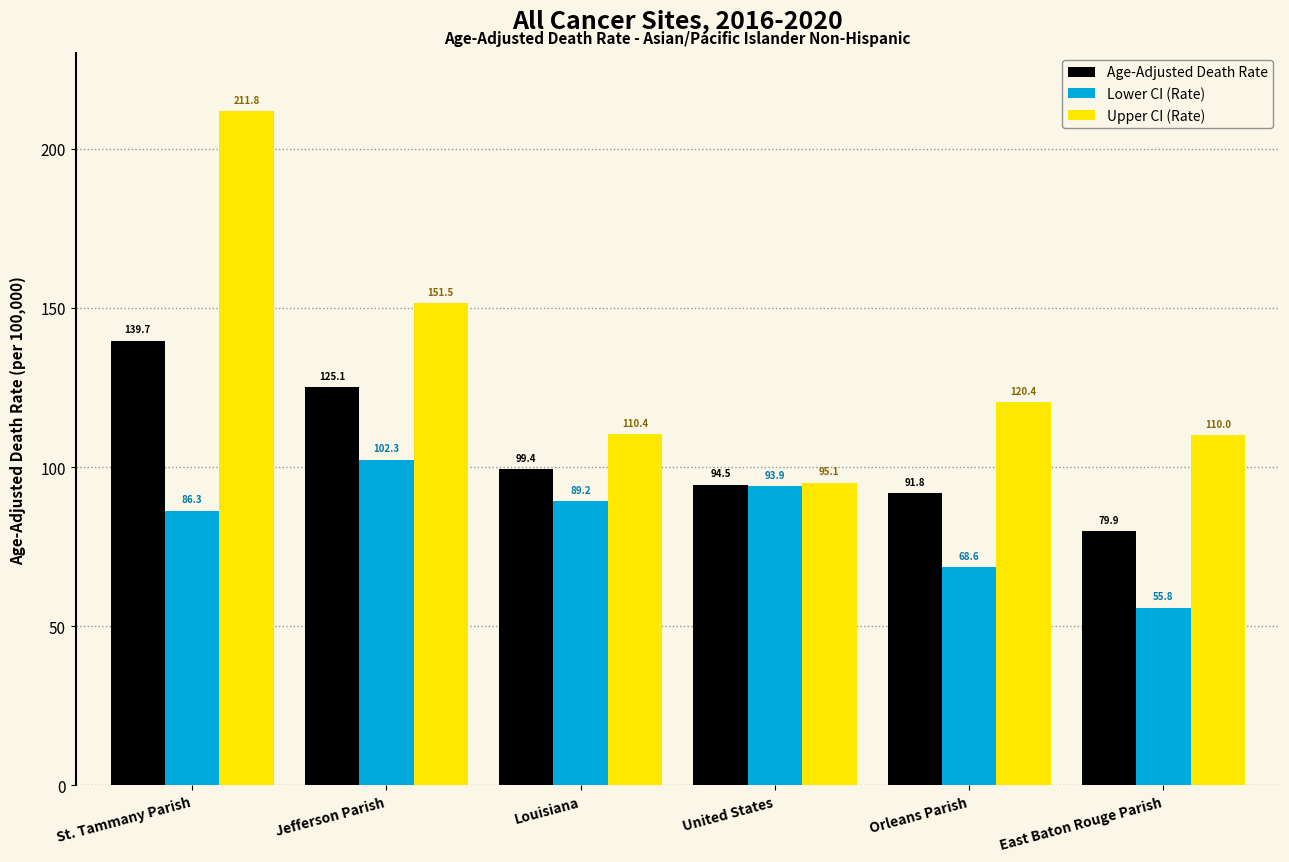

True or false: Upper CI (Rate) has a value of 62.5 at St. Tammany Parish.

False